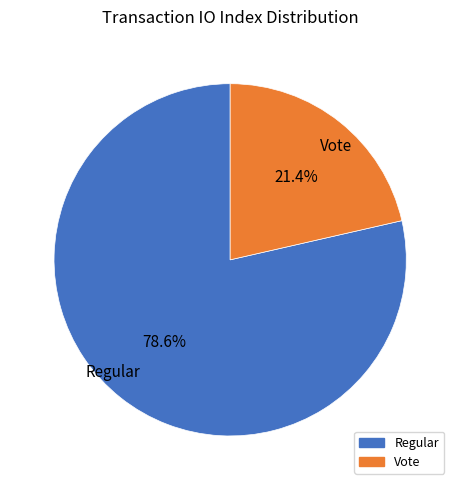

To the nearest percent, what is the difference between the largest and smallest slice percentages?

57%